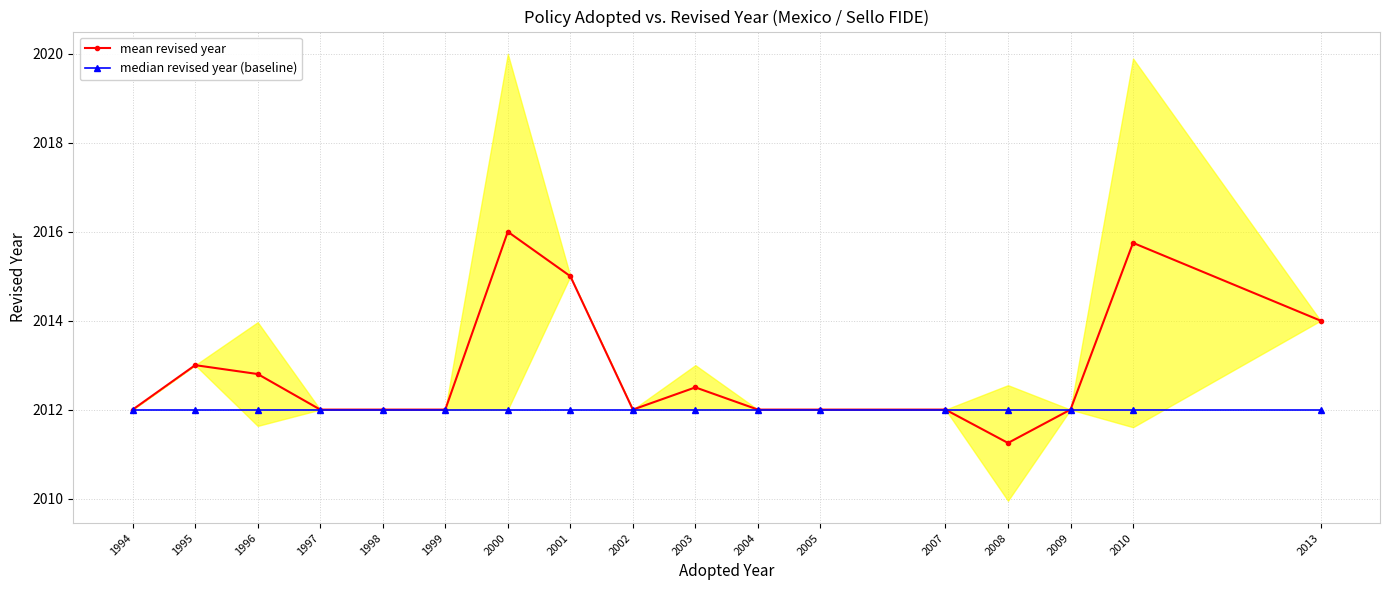

What is the average value of the mean revised year series?

2012.8